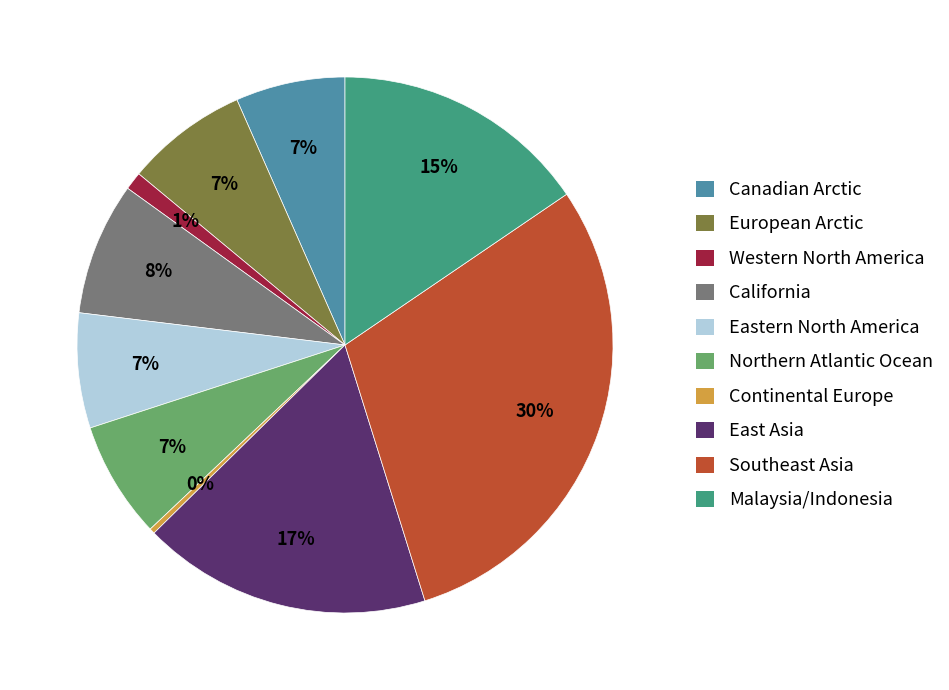

Is there any slice that represents more than half of the pie?

No